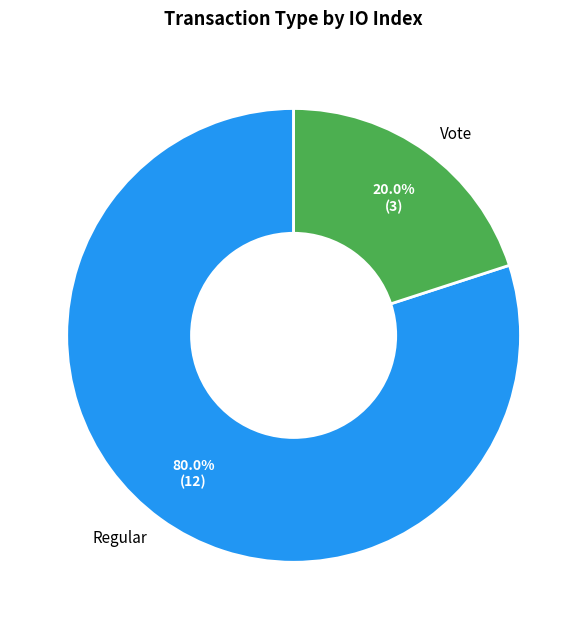

What is the majority slice?

Regular